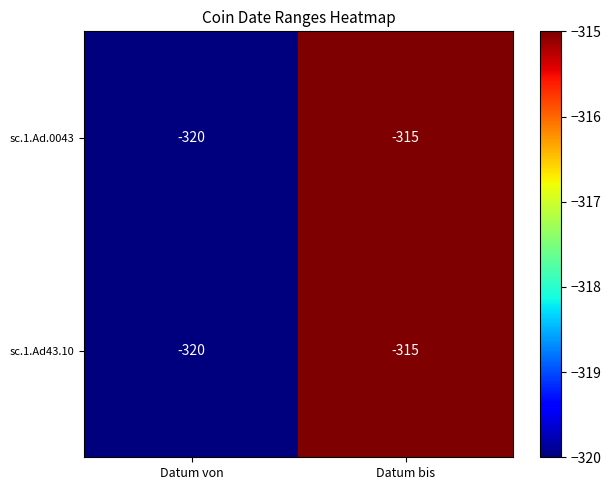

Rank the categories by sc.1.Ad.0043 value from lowest to highest.

Datum von, Datum bis